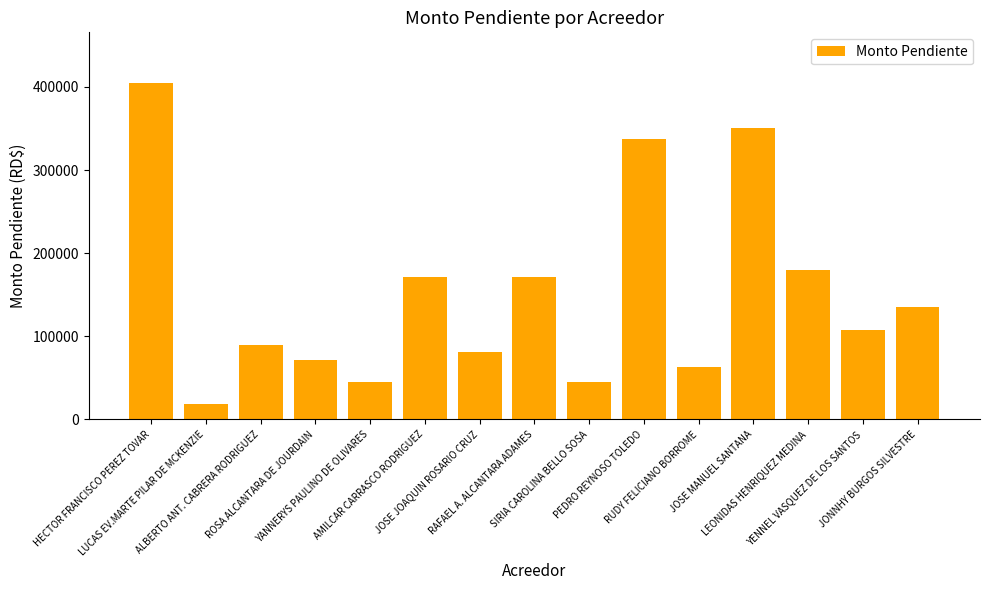

What is the average value?

151562.3